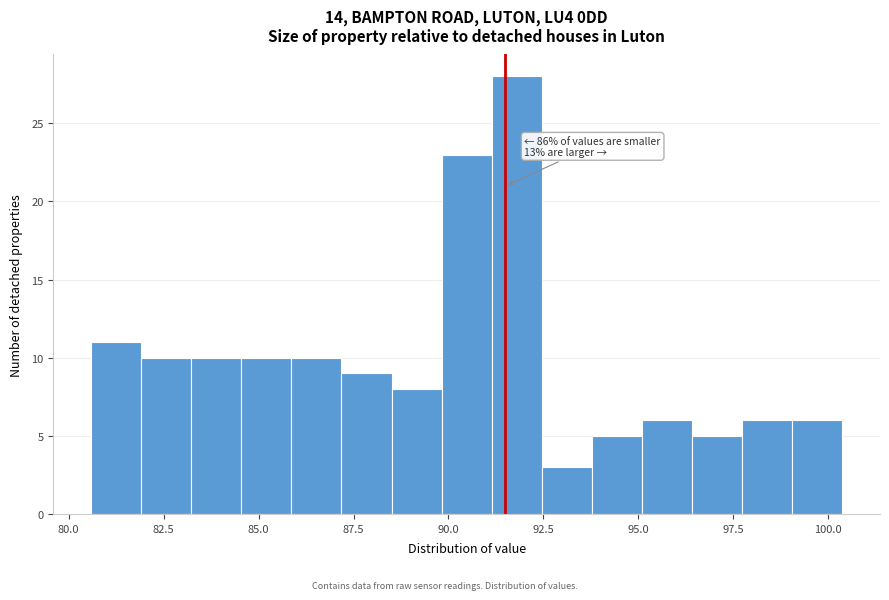

Around what value on the x-axis is the tallest bar? Give the approximate position of its centre, as read against the axis.

92.0